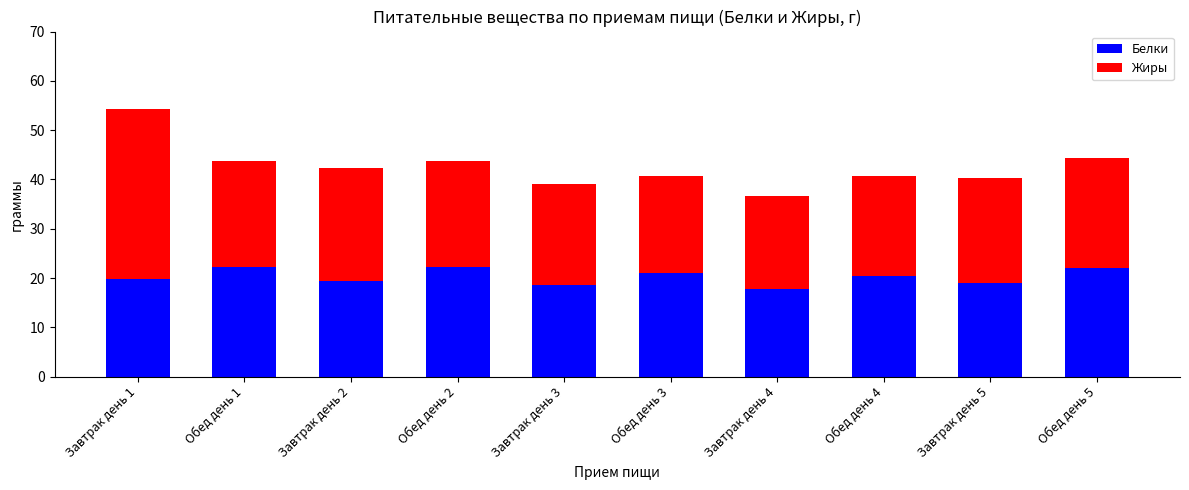

The value of Белки at Обед день 2 is 36.0. True or false?

False